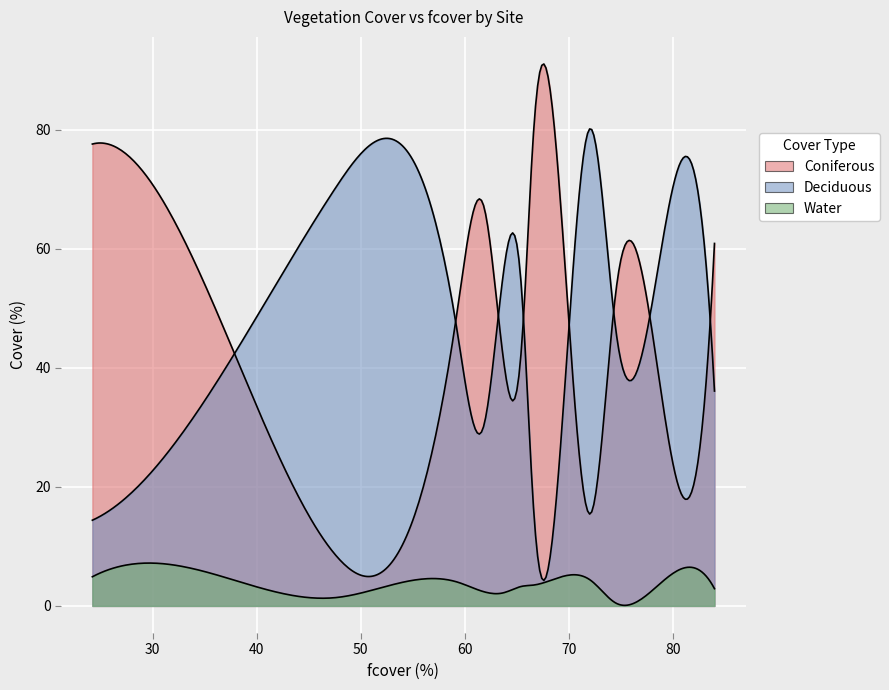

What is the value of the Coniferous point at the 4th from the left?

49.9